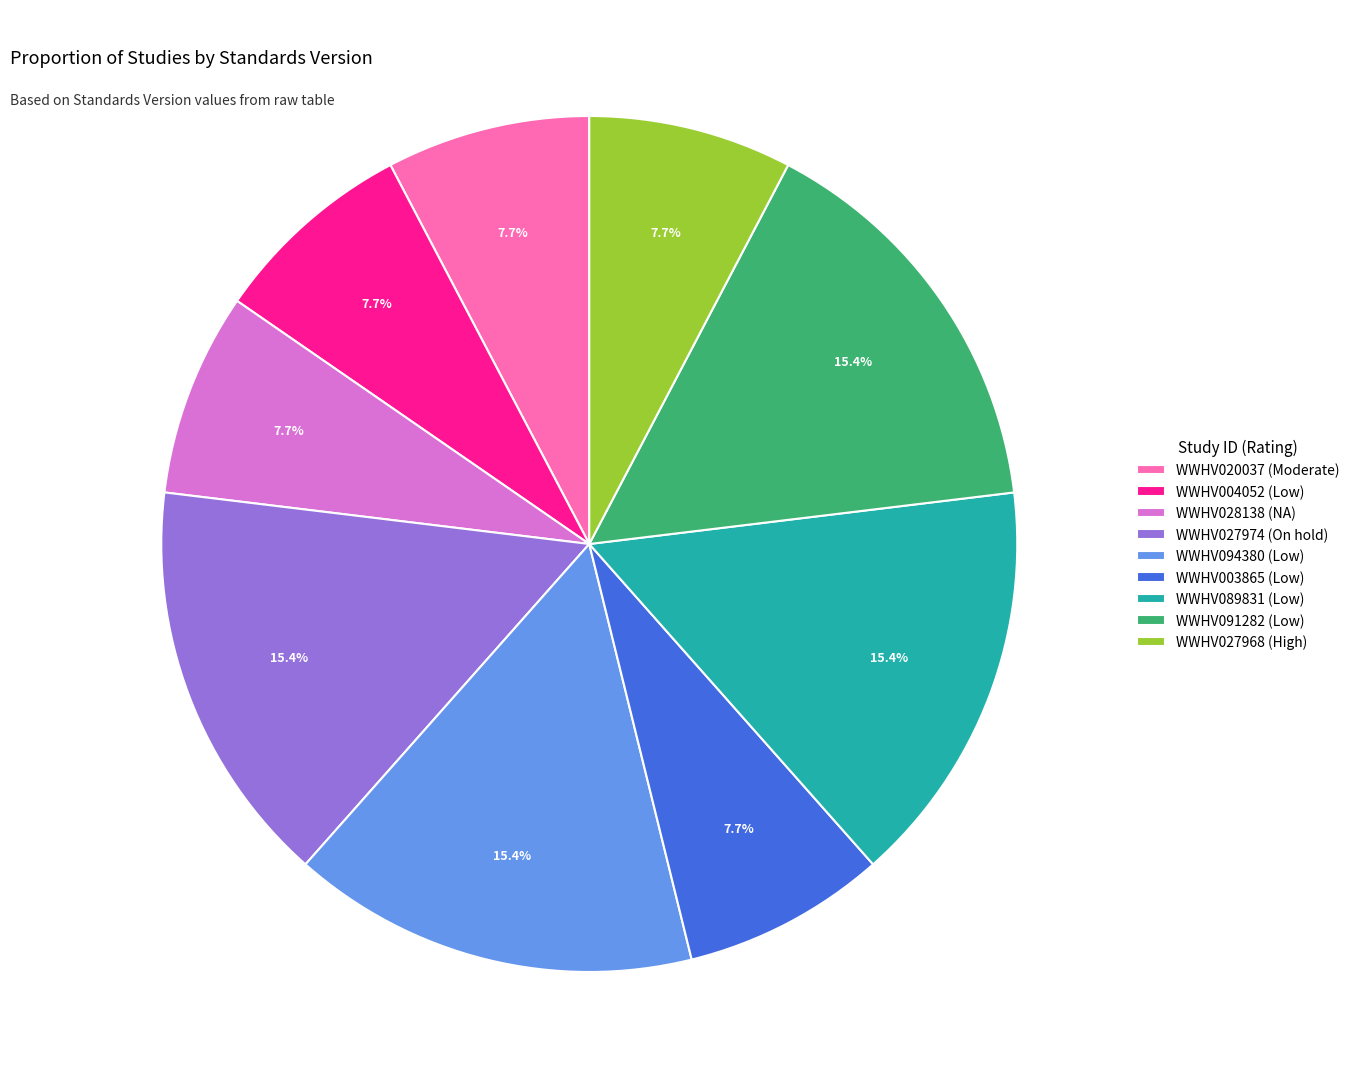

What is the ratio of the value at WWHV003865 (Low) to the value at WWHV089831 (Low)?

0.5